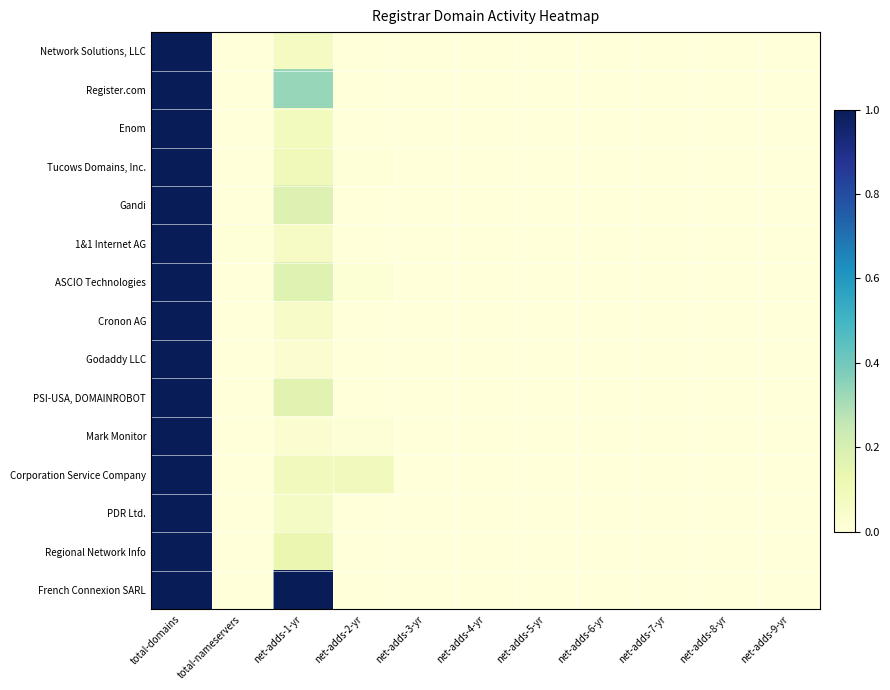

Which label corresponds to the largest value in the chart?

total-domains